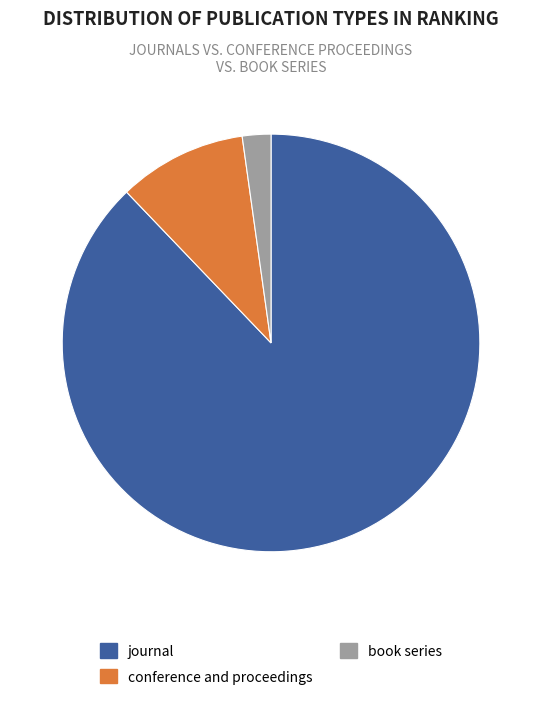

Is journal the majority of the pie?

Yes